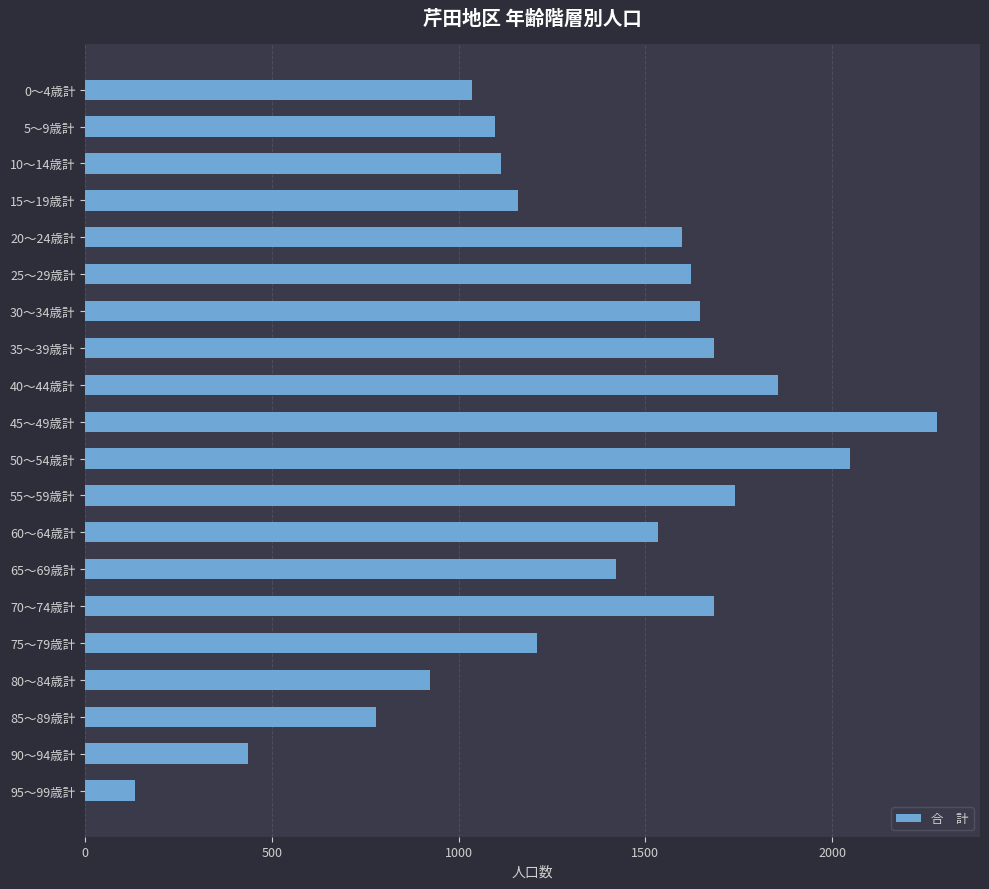

What is the difference between the maximum and minimum values?

2150